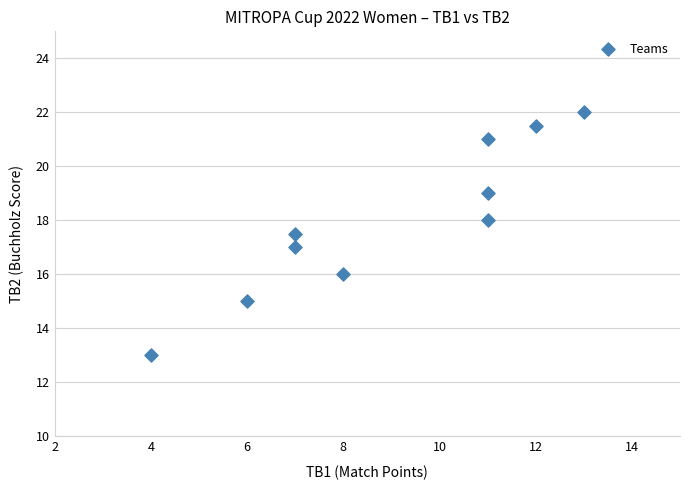

What is the range of X values (max minus min)?

9.0